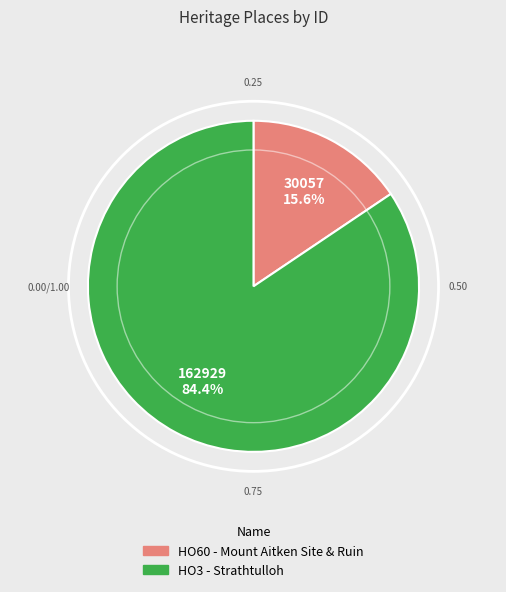

To the nearest percent, what is the difference between the HO3 - Strathtulloh and HO60 - Mount Aitken Site & Ruin slice percentages?

69%